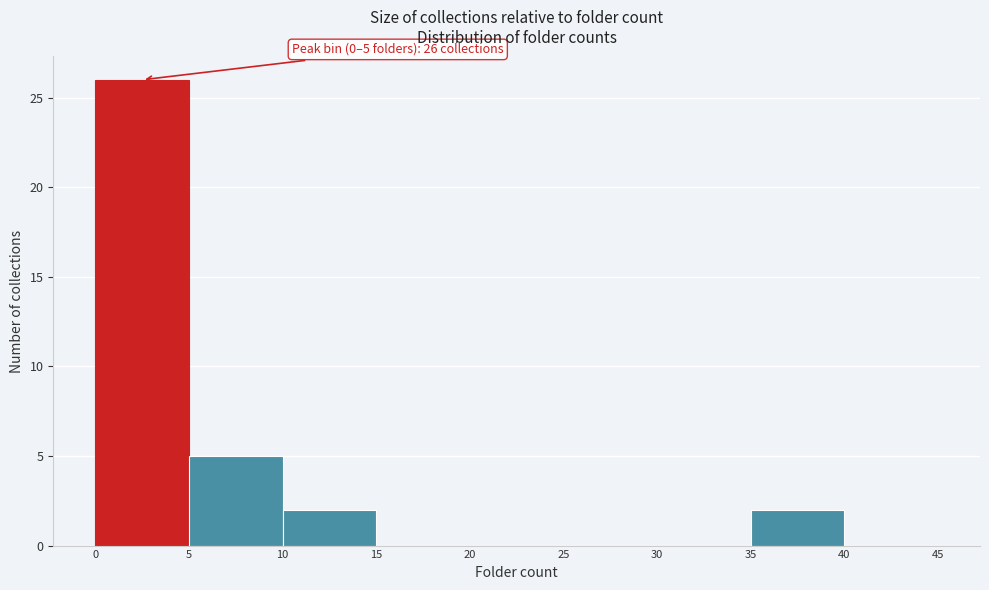

Over which range of the x-axis is the bar tallest?

0 to 5